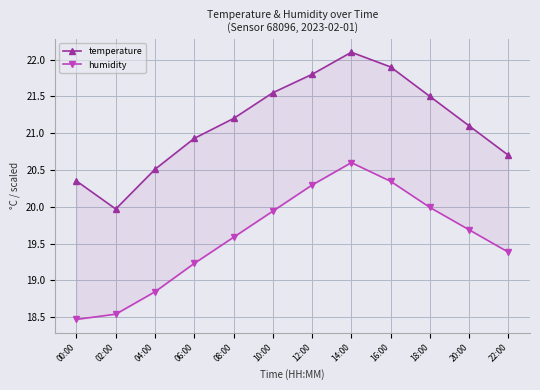

Where is the first local maximum for temperature?

14:00